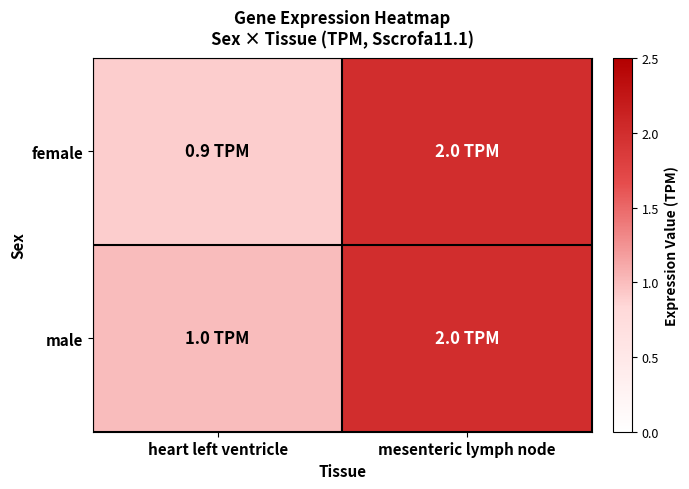

What is the greatest value displayed?

2.0